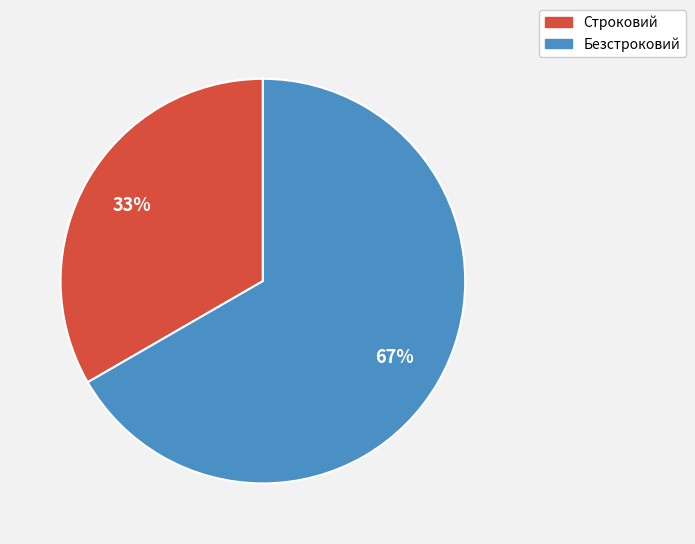

How many segments does this pie chart have?

2